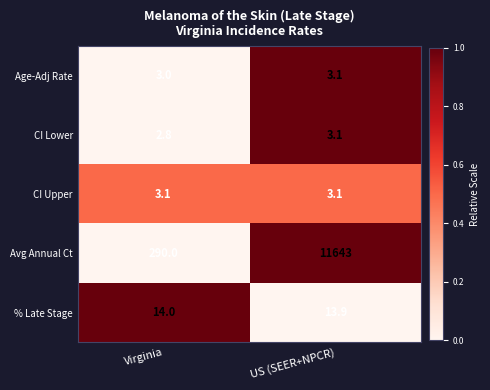

Rank the series at Virginia from lowest to highest value.

CI Lower, Age-Adj Rate, CI Upper, % Late Stage, Avg Annual Ct